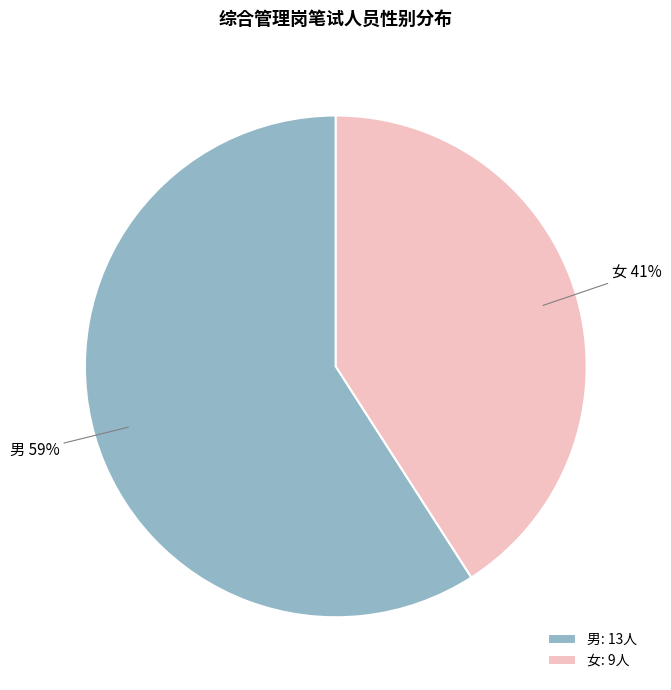

Do 男 and 女 together represent more than half of the pie?

Yes